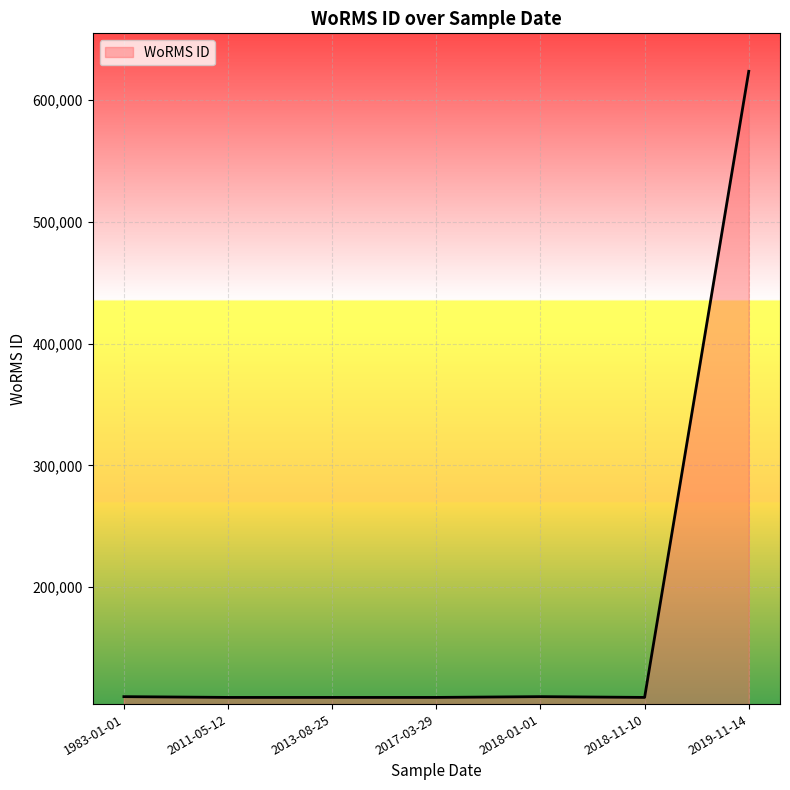

What is the ratio of the value at 2017-03-29 to the value at 2013-08-25?

1.0